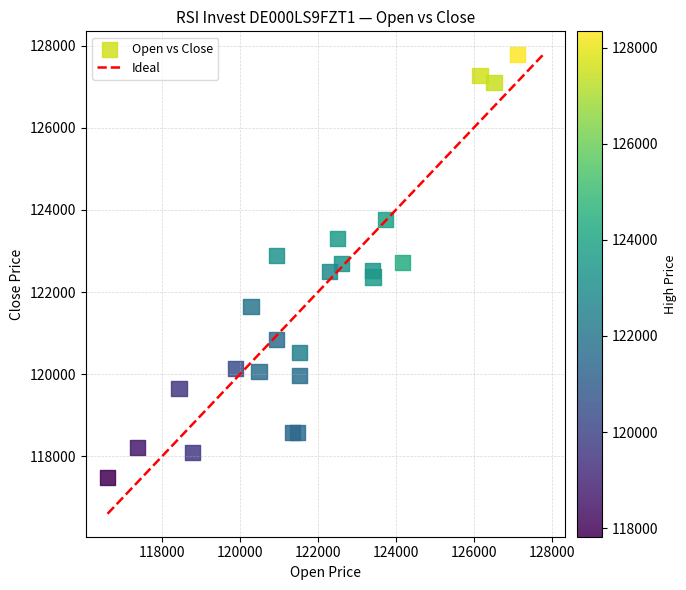

What is the range of X values (max minus min)?

10539